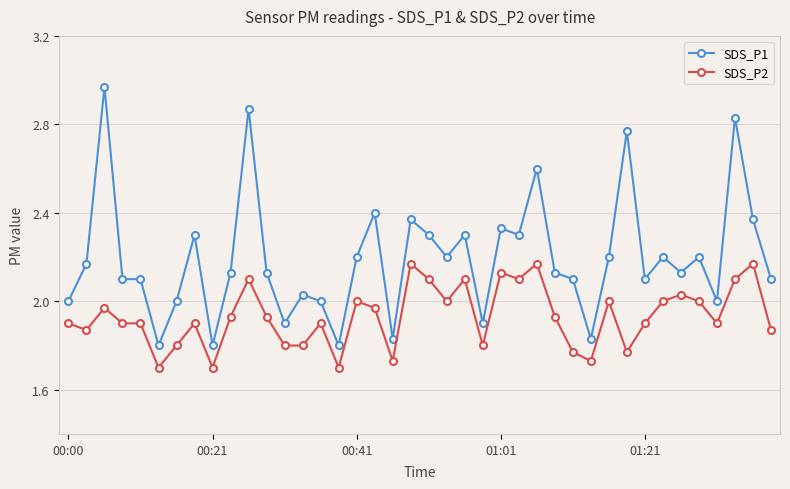

Count the number of data series in this chart.

2